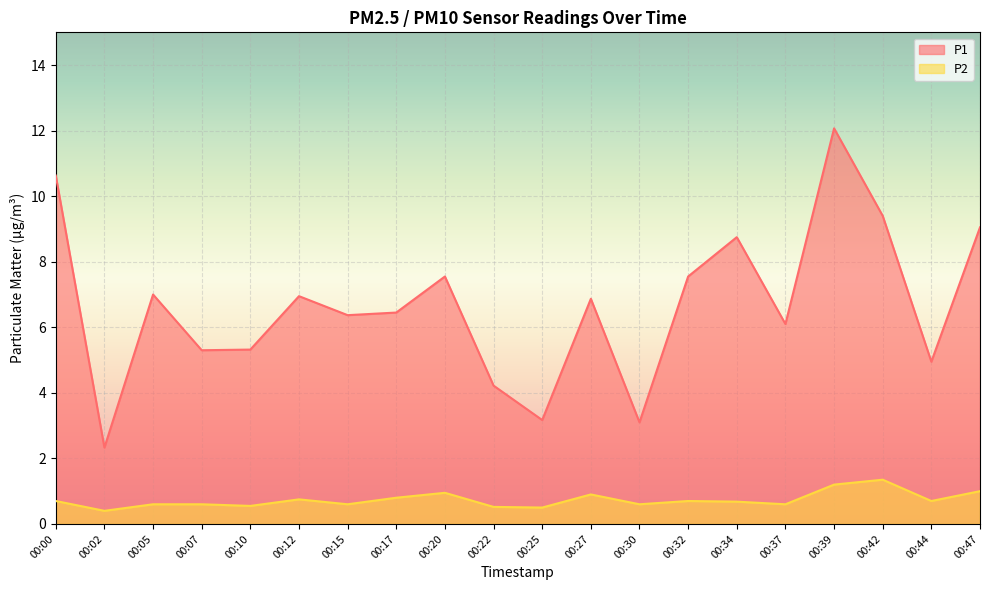

What is the value of the P2 point at the 7th from the left?

0.6